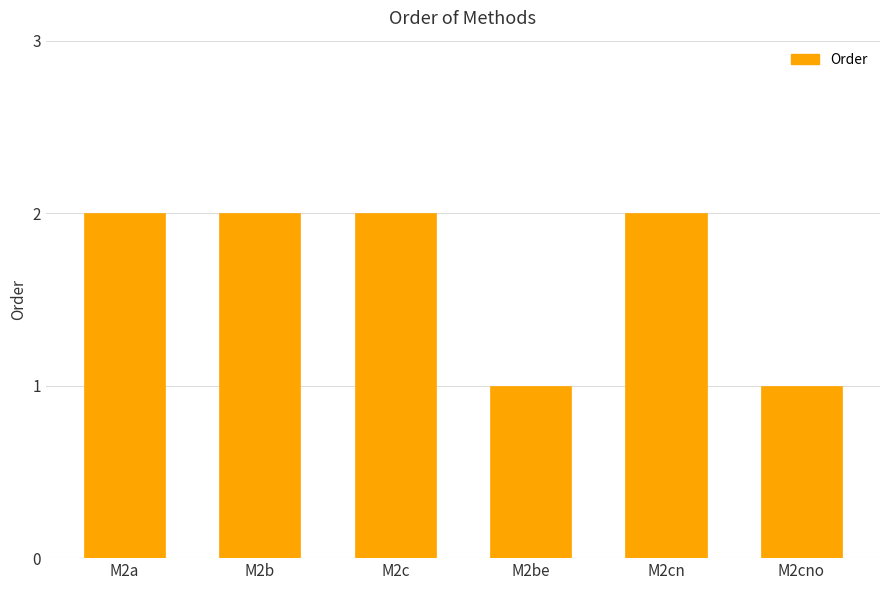

Is it true that the value at M2c is 2?

True